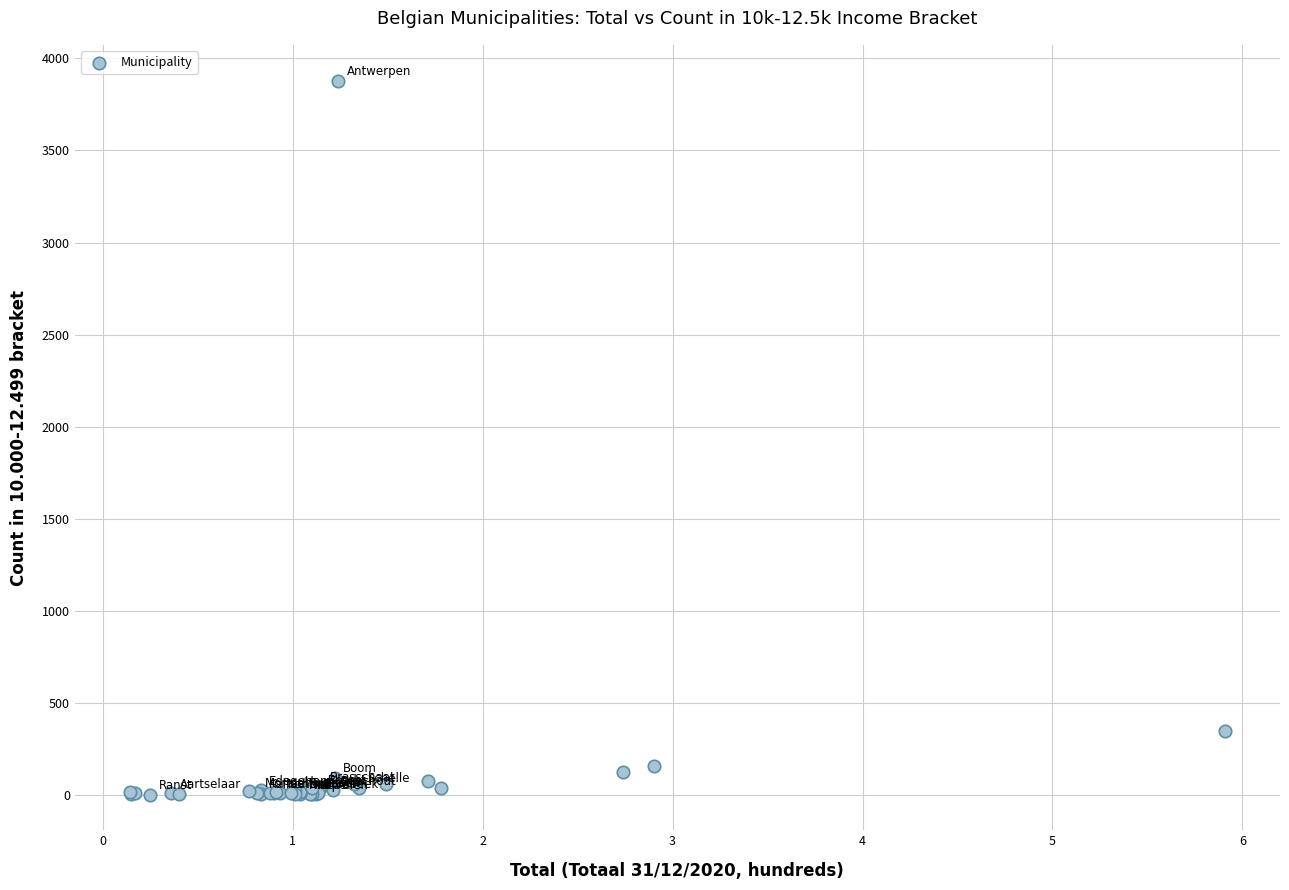

What Y value in the scatter plot is closest to 1940?

345